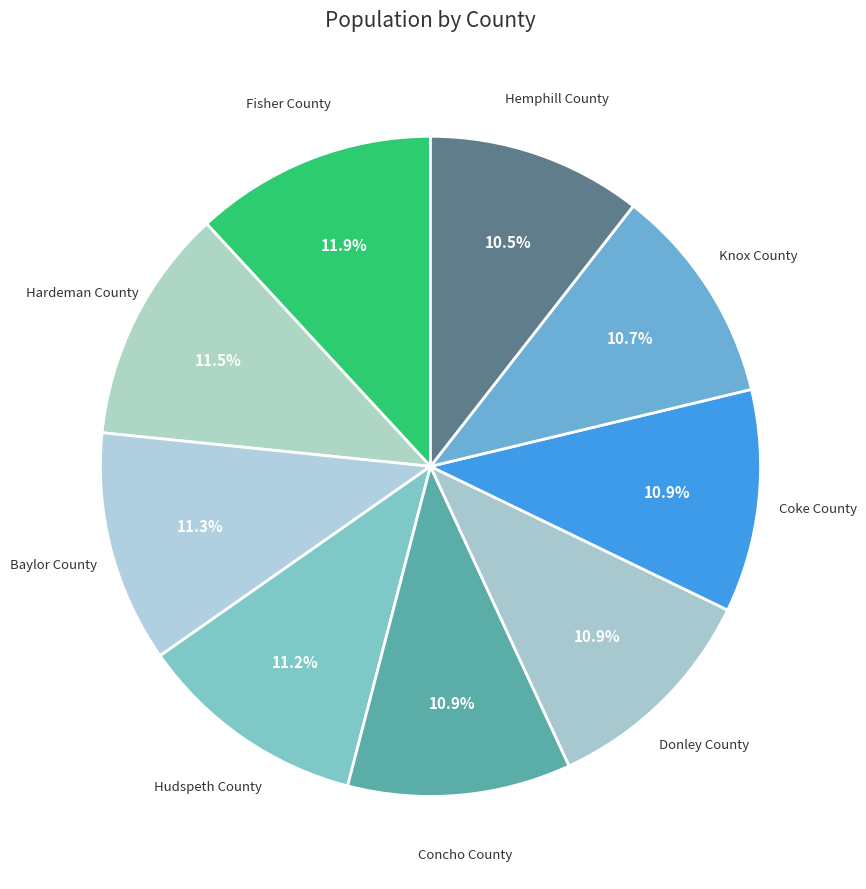

Is it true that Hudspeth County is 2% of the pie?

False